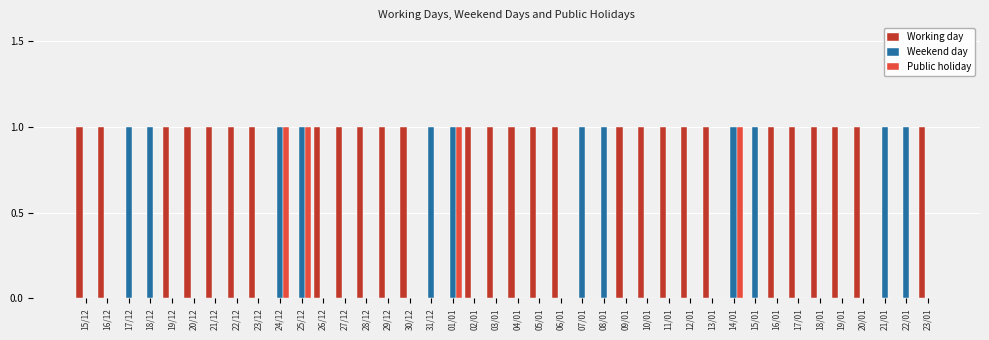

Which series has the largest total across all categories?

Working day